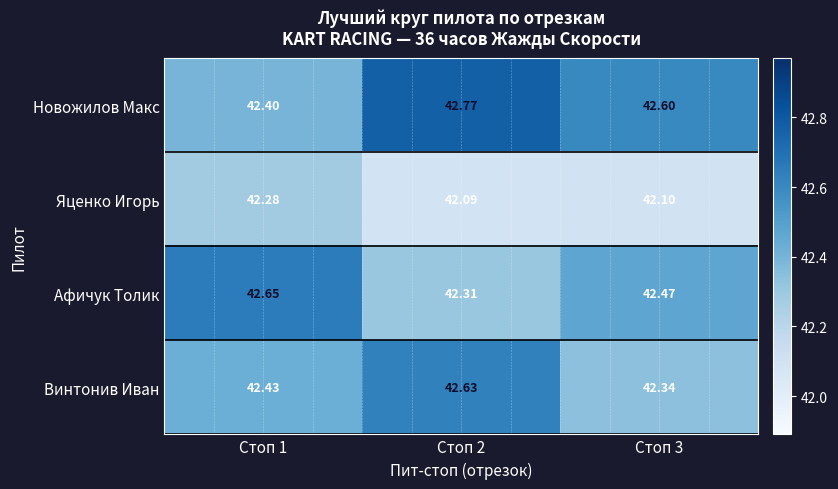

At Стоп 1, list the series in order from largest to smallest.

Афичук Толик, Винтонив Иван, Новожилов Макс, Яценко Игорь